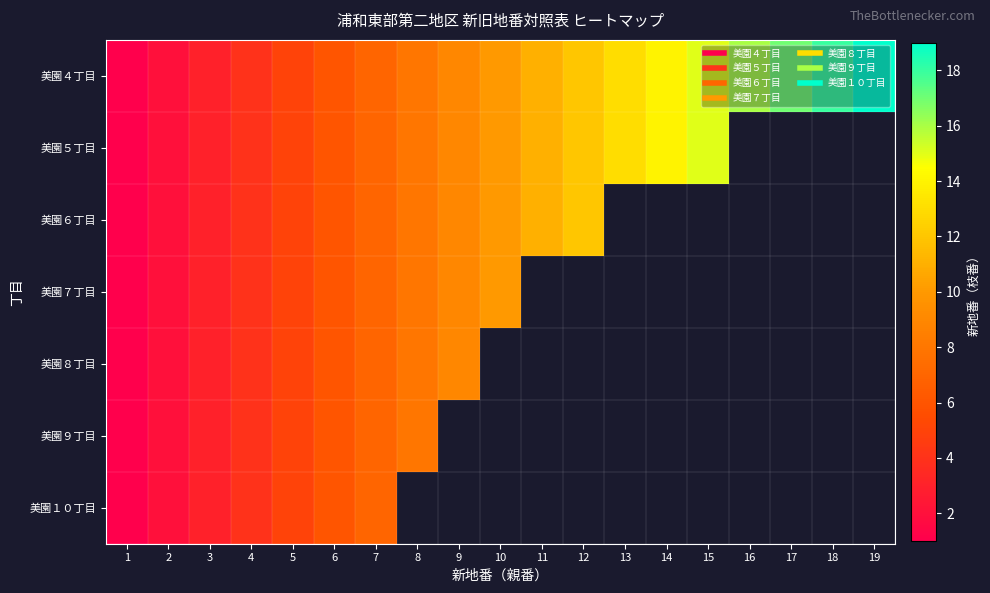

Which label corresponds to the largest value in the chart?

19